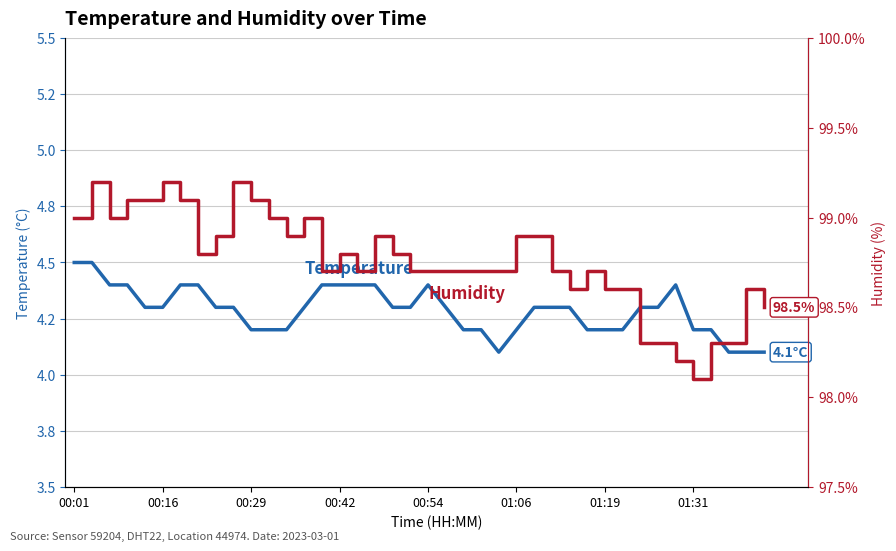

What is the minimum value for Temperature?

4.1